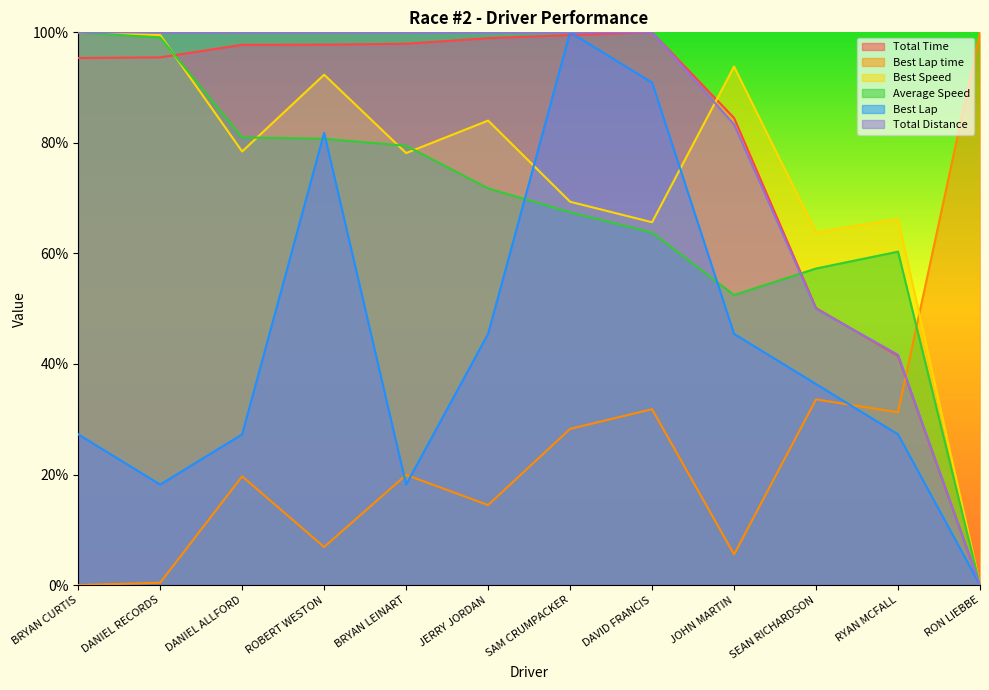

How many interior local valleys does the Best Speed series have?

4